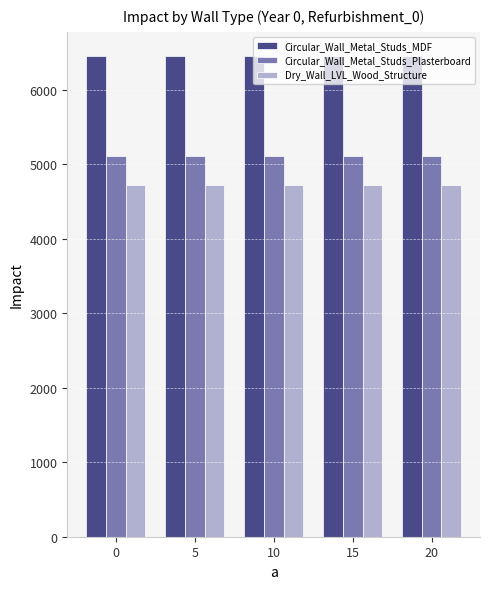

How many data points does each series have?

5